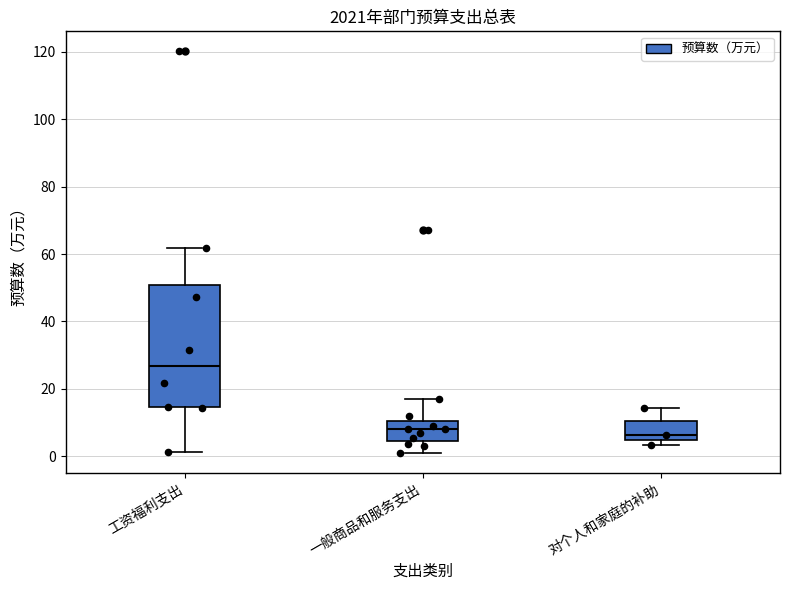

Reading left to right, transcribe this box plot: for each box, give where its median line is, the range the box spans, and where its two whiskers end, as read against the y-axis. The values are not printed on the chart, so give them approximately, as read against the axis.

工资福利支出: median 26, box 14 to 50, whiskers 2 to 62
一般商品和服务支出: median 8, box 4 to 10, whiskers 2 to 18
对个人和家庭的补助: median 6, box 4 to 10, whiskers 4 (just below the box's lower edge) to 14